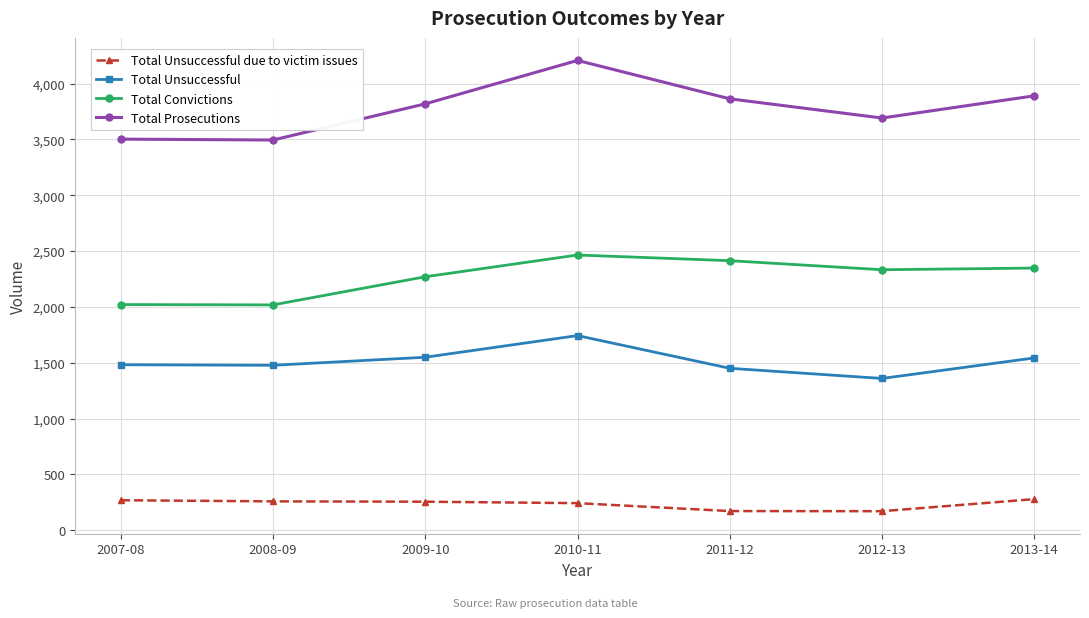

Rank the series by their average value, from highest to lowest.

Total Prosecutions, Total Convictions, Total Unsuccessful, Total Unsuccessful due to victim issues